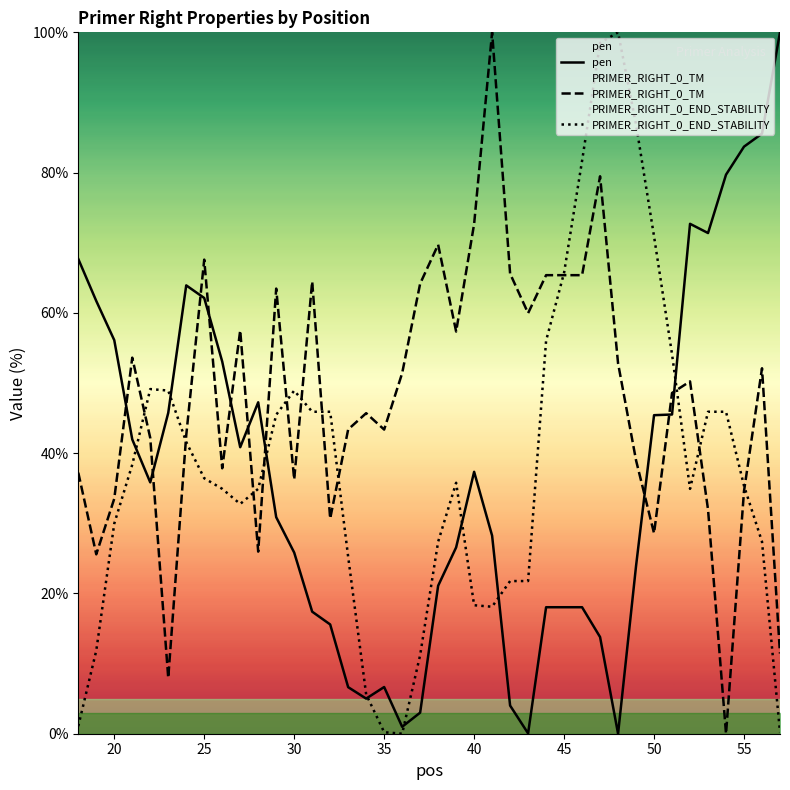

What is the maximum value for PRIMER_RIGHT_0_END_STABILITY?

100.0